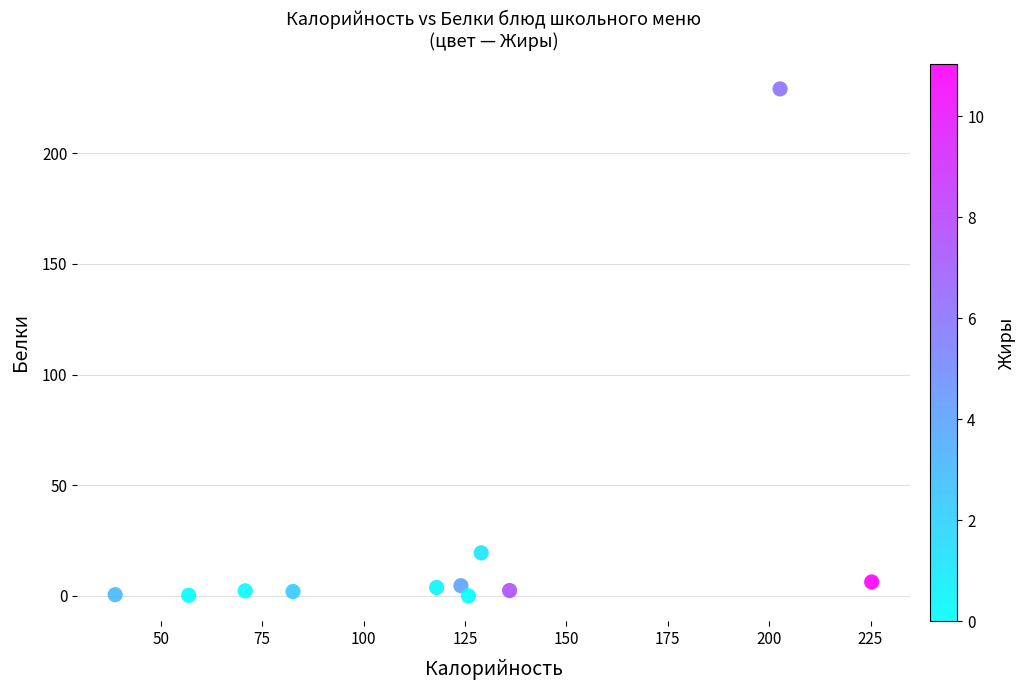

What Y value in the scatter plot is closest to 114?

19.5